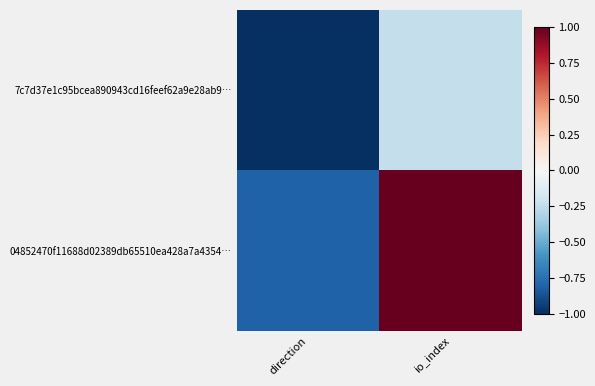

Reading right to left, list all the values displayed in this chart.

7c7d37e1c95bcea890943cd16feef62a9e28ab9…: io_index=-0.2	direction=-1.0
04852470f11688d02389db65510ea428a7a4354…: io_index=1.0	direction=-0.8